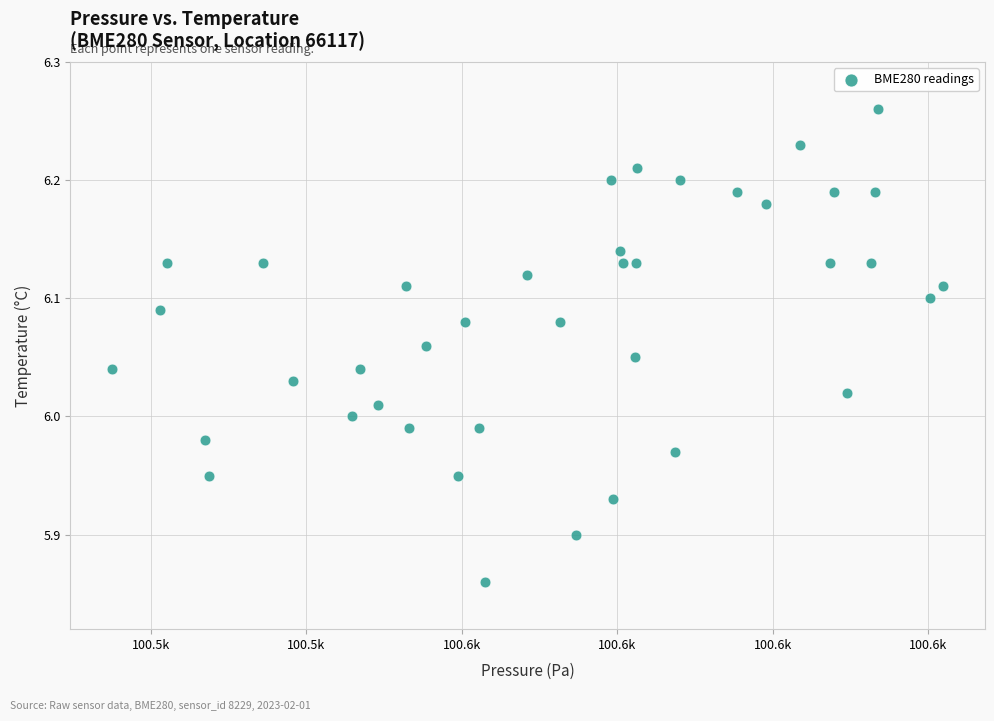

What is the range of Y values (max minus min)?

0.4